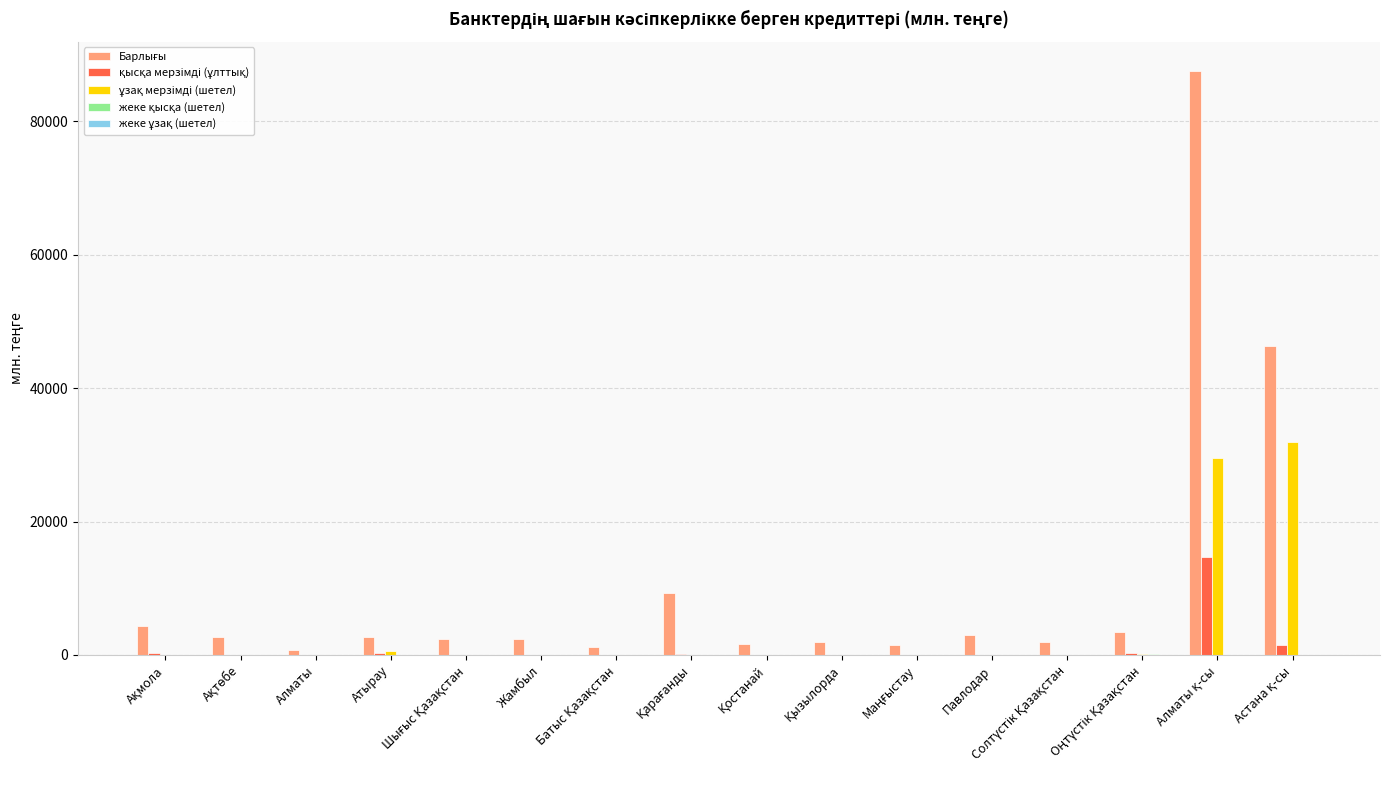

What is the maximum value shown in the chart?

87536.1